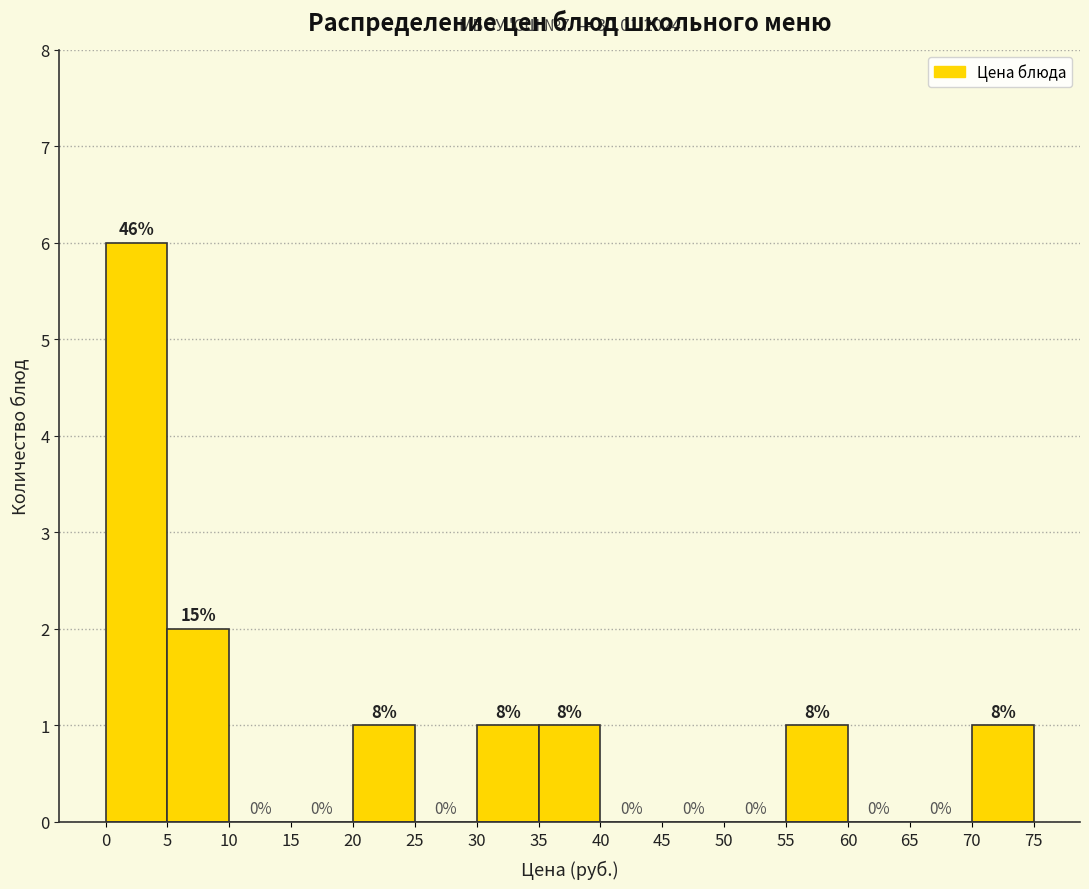

Which range on the x-axis has the tallest bar?

0 to 5